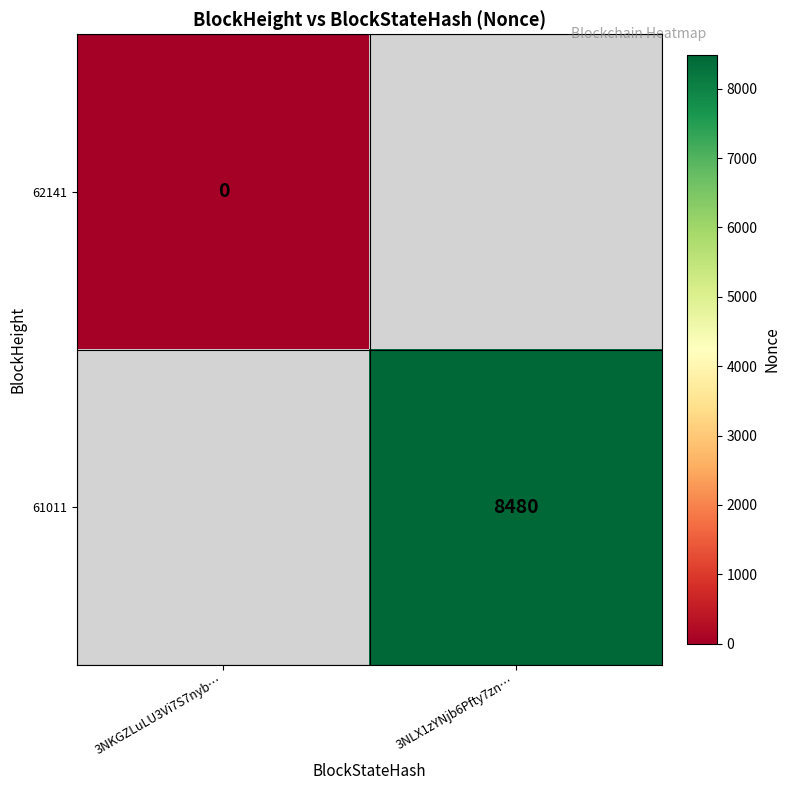

Between 3NKGZLuLU3Vi7S7nyb… and 3NLX1zYNjb6Pfty7zn…, which is larger?

3NLX1zYNjb6Pfty7zn…